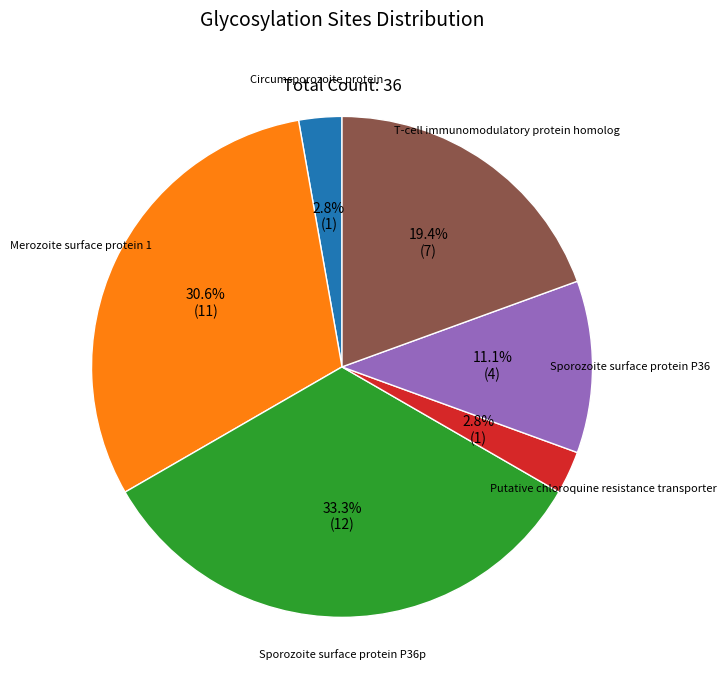

Is there a majority slice in this chart?

No